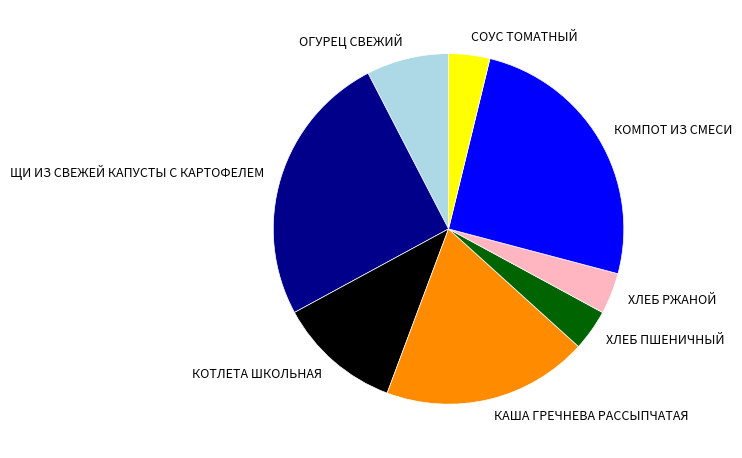

The ОГУРЕЦ СВЕЖИЙ slice represents 8% of the pie. True or false?

True